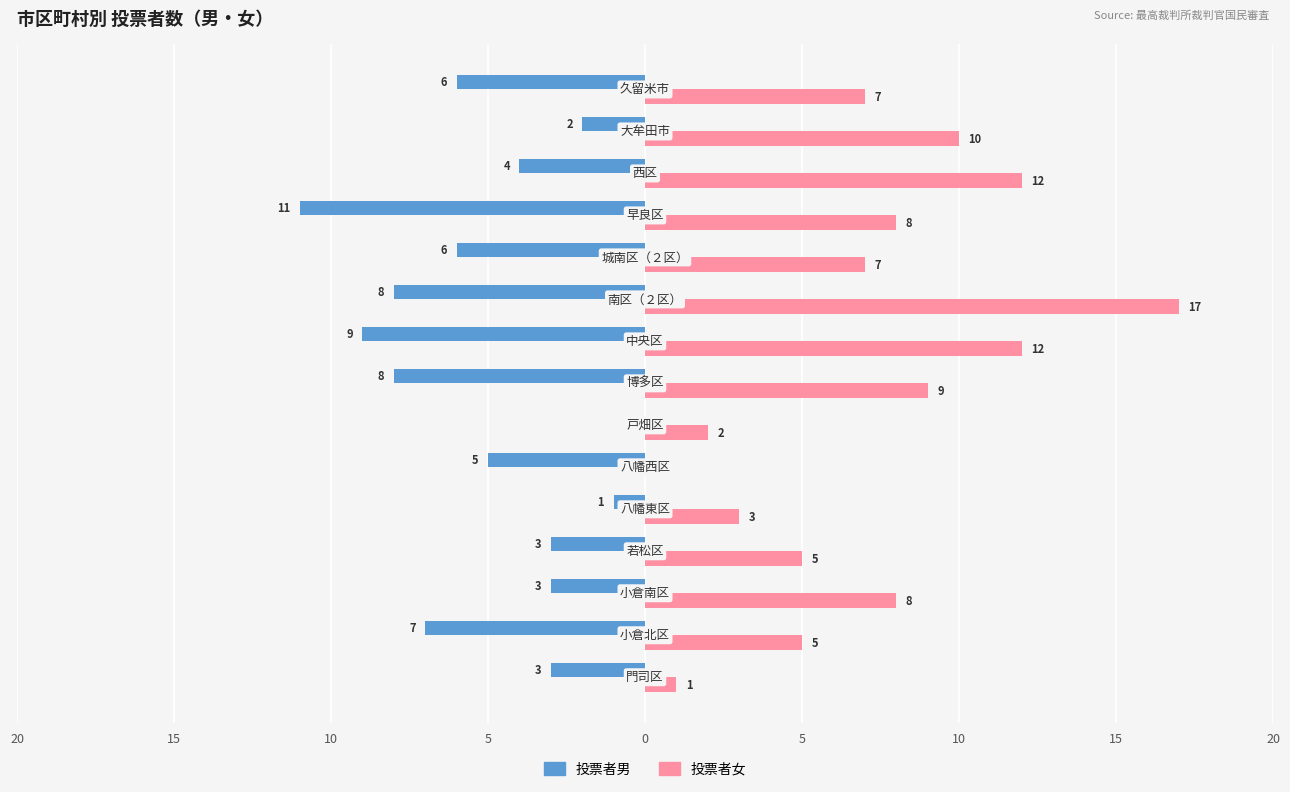

What are all the series names shown in the legend?

投票者男, 投票者女